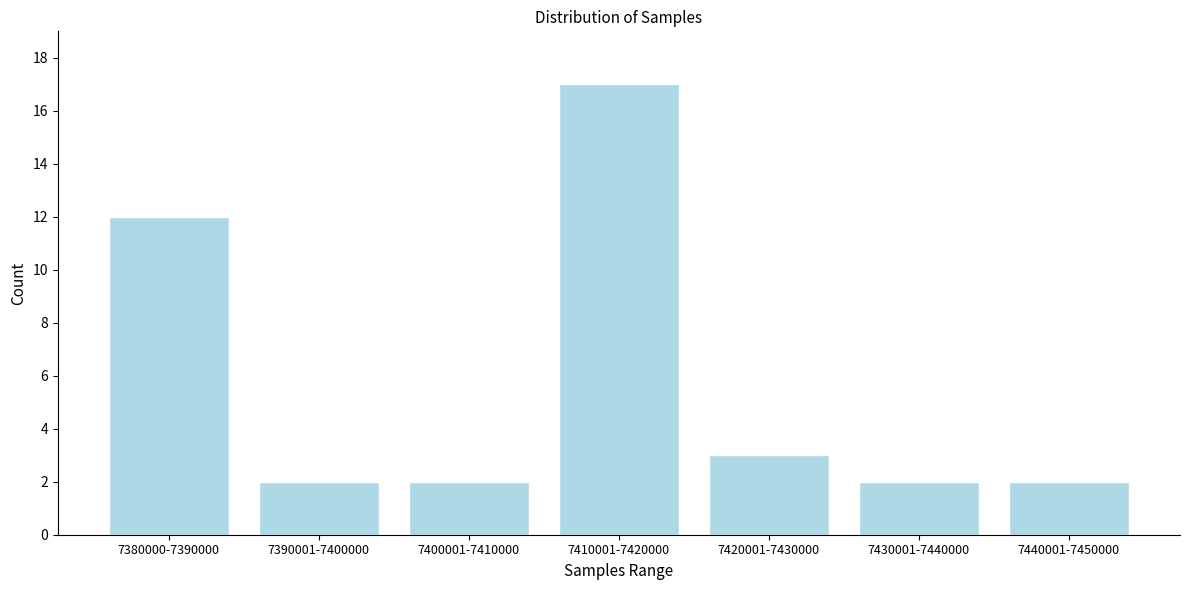

Reading left to right, list all the values displayed in this chart.

7380000-7390000=12	7390001-7400000=2	7400001-7410000=2	7410001-7420000=17	7420001-7430000=3	7430001-7440000=2	7440001-7450000=2